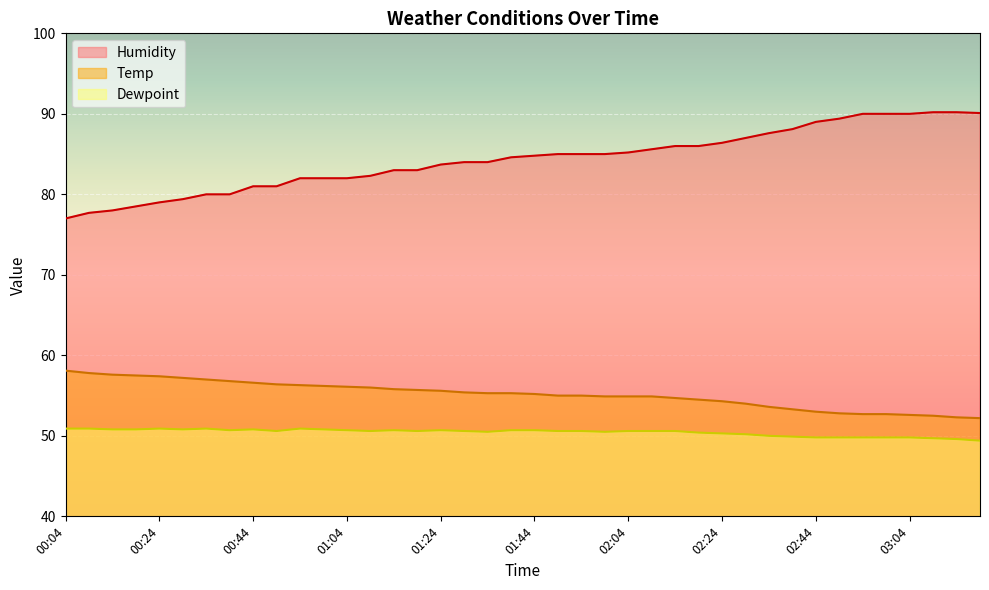

What is the label of the 11th point from the right?

02:29